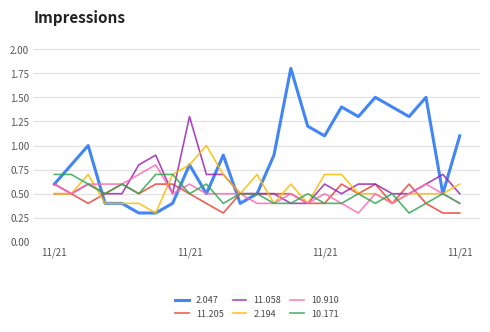

What is the maximum value for 10.910?

0.8